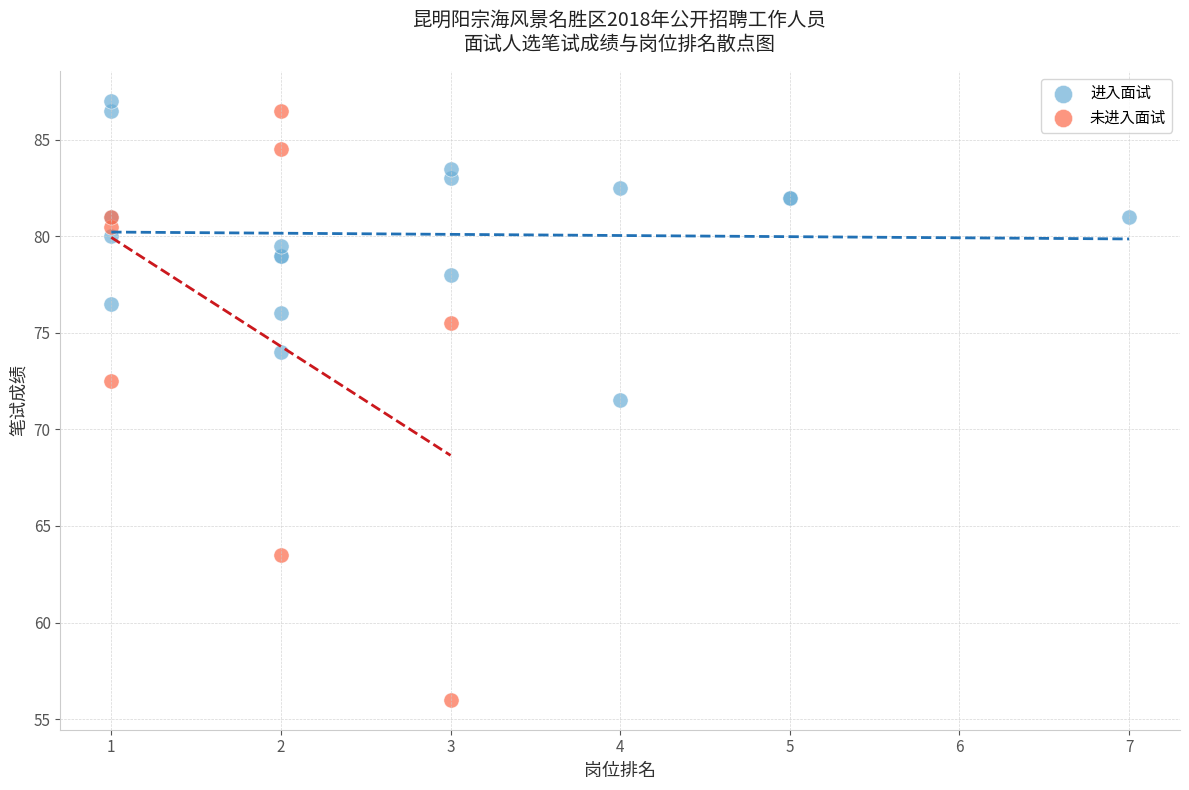

Which series contains the lowest Y value?

未进入面试